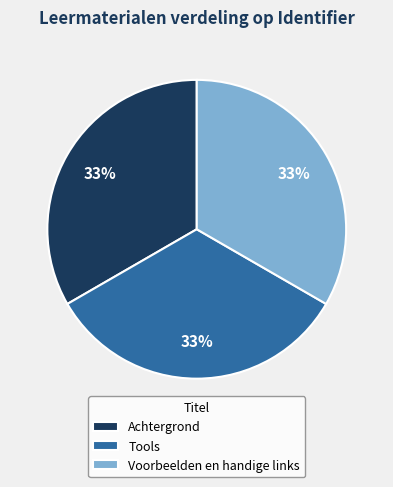

True or false: Tools accounts for 33% of the total.

True